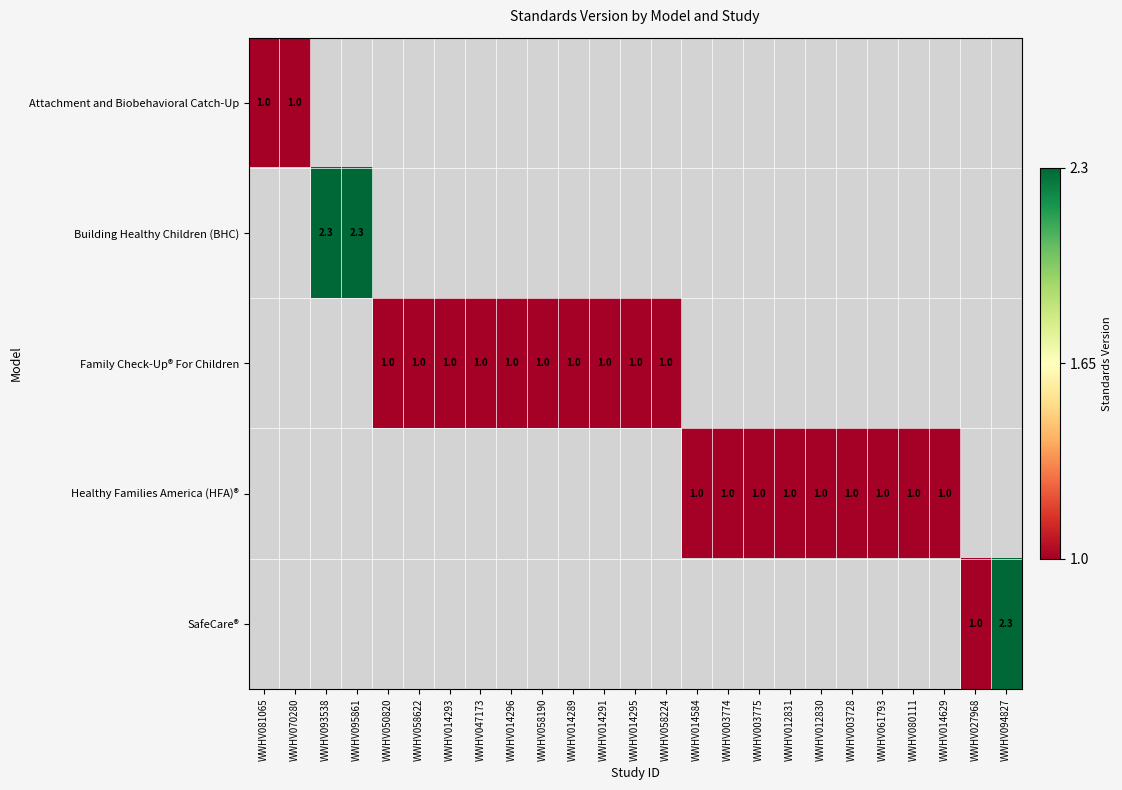

How many series are shown in this chart?

5